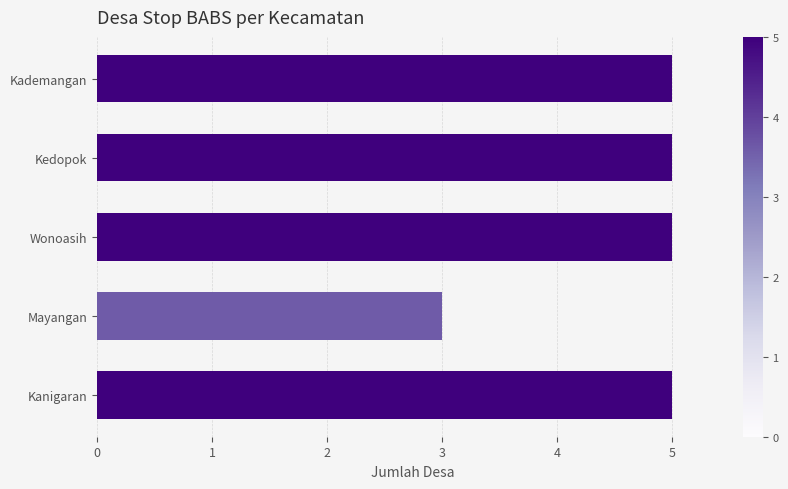

What position from the bottom is Kanigaran?

1